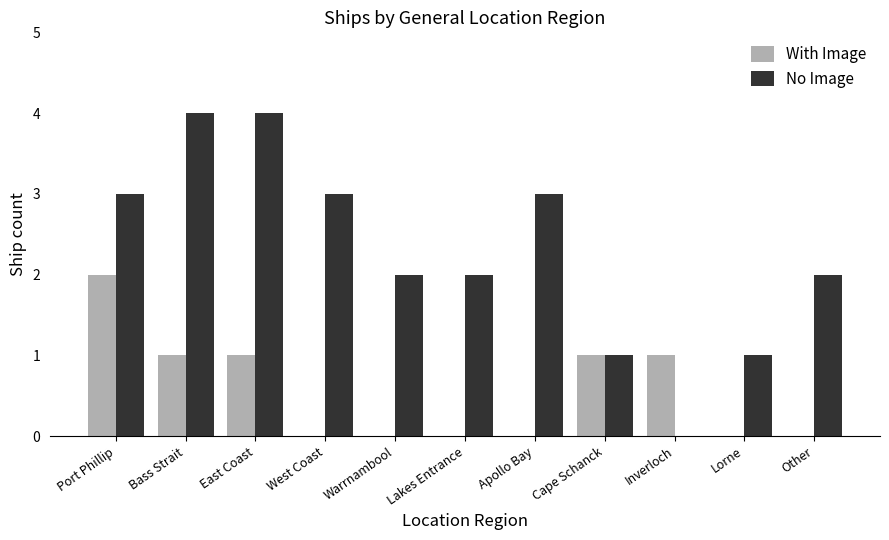

True or false: With Image has a value of 0 at Warrnambool.

True